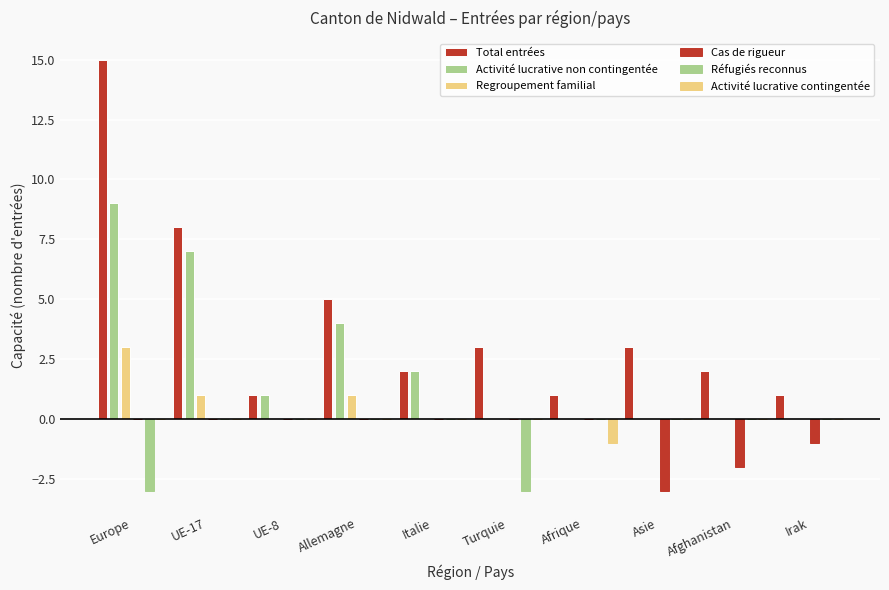

What is the smallest value displayed?

-3